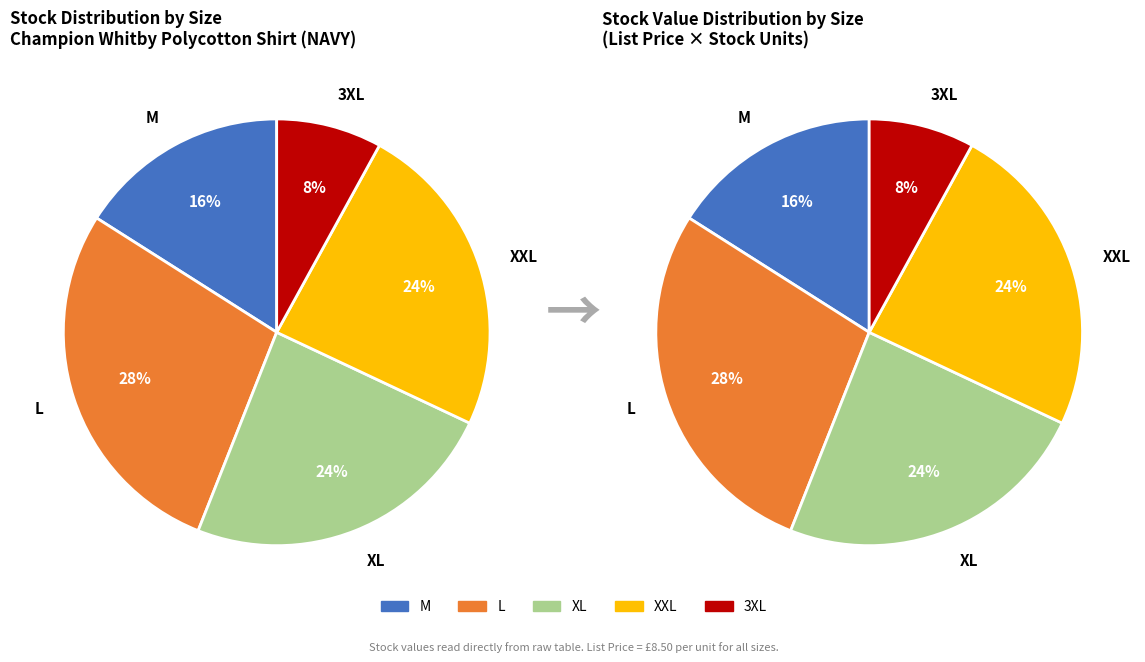

Approximately how many times larger is the value at XXL compared to M?

1.5